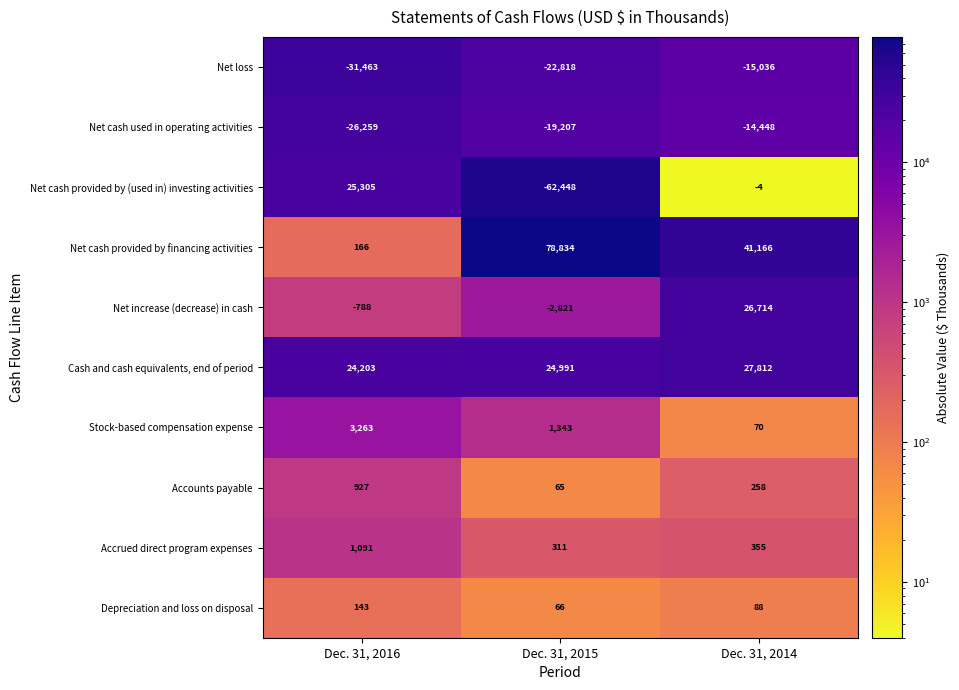

Reading left to right, transcribe all the data shown in this chart.

Net loss: Dec. 31, 2016=-31463	Dec. 31, 2015=-22818	Dec. 31, 2014=-15036
Net cash used in operating activities: Dec. 31, 2016=-26259	Dec. 31, 2015=-19207	Dec. 31, 2014=-14448
Net cash provided by (used in) investing activities: Dec. 31, 2016=25305	Dec. 31, 2015=-62448	Dec. 31, 2014=-4
Net cash provided by financing activities: Dec. 31, 2016=166	Dec. 31, 2015=78834	Dec. 31, 2014=41166
Net increase (decrease) in cash: Dec. 31, 2016=-788	Dec. 31, 2015=-2821	Dec. 31, 2014=26714
Cash and cash equivalents, end of period: Dec. 31, 2016=24203	Dec. 31, 2015=24991	Dec. 31, 2014=27812
Stock-based compensation expense: Dec. 31, 2016=3263	Dec. 31, 2015=1343	Dec. 31, 2014=70
Accounts payable: Dec. 31, 2016=927	Dec. 31, 2015=65	Dec. 31, 2014=258
Accrued direct program expenses: Dec. 31, 2016=1091	Dec. 31, 2015=311	Dec. 31, 2014=355
Depreciation and loss on disposal: Dec. 31, 2016=143	Dec. 31, 2015=66	Dec. 31, 2014=88